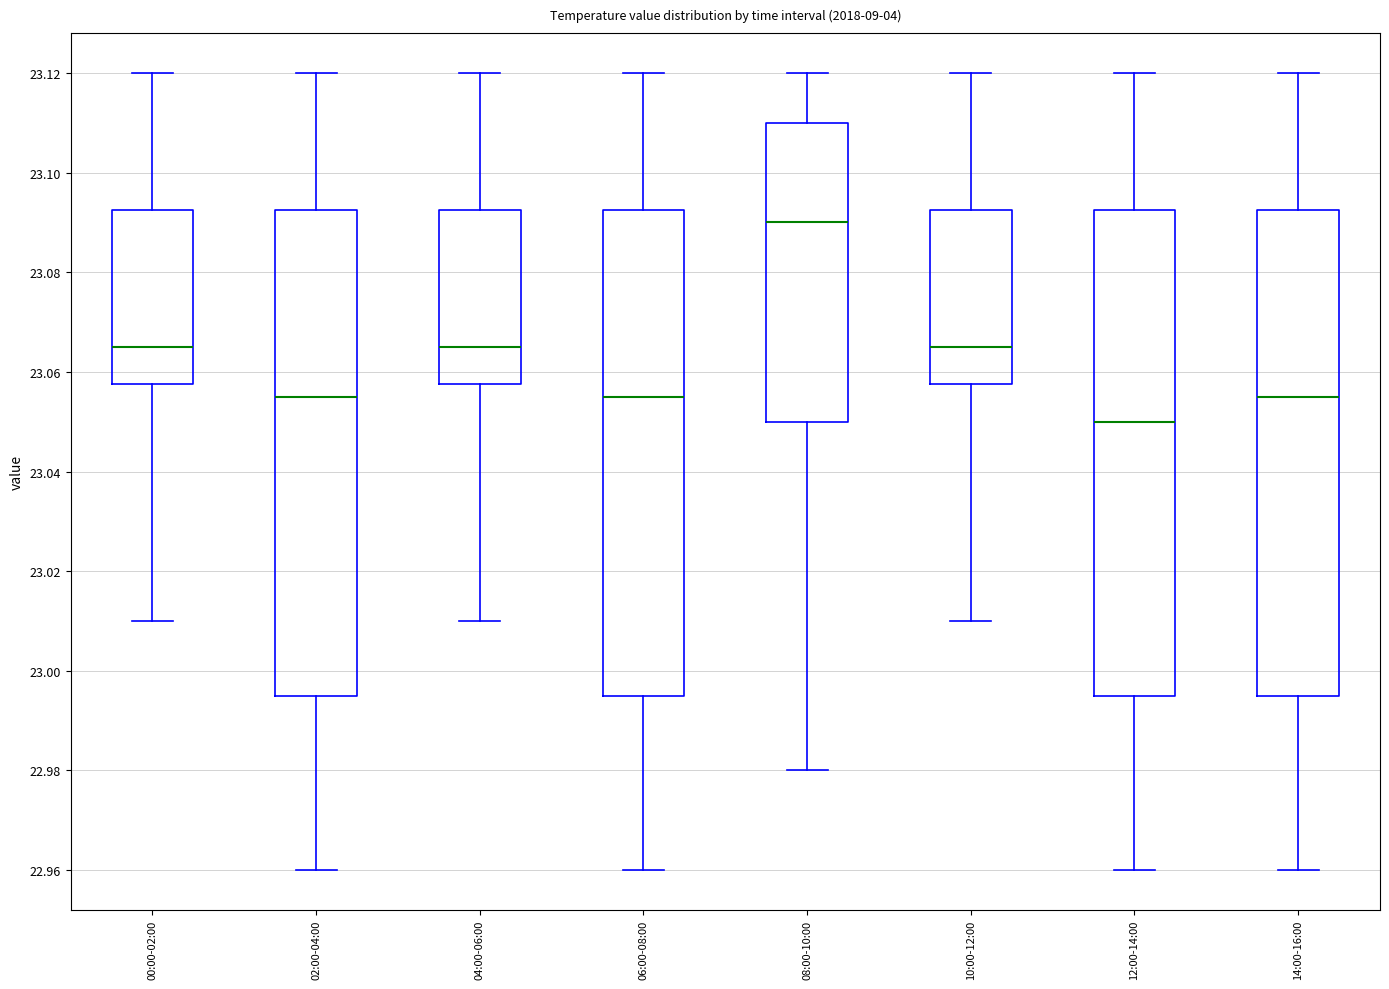

Reading left to right, read every box against the y-axis: the position of its median line, the range the box covers, and the ends of its whiskers. The values are not printed on the chart, so give them approximately, as read against the axis.

00:00-02:00: median 23.066, box 23.058 to 23.092, whiskers 23.010 to 23.120
02:00-04:00: median 23.056, box 22.996 to 23.092, whiskers 22.960 to 23.120
04:00-06:00: median 23.066, box 23.058 to 23.092, whiskers 23.010 to 23.120
06:00-08:00: median 23.056, box 22.996 to 23.092, whiskers 22.960 to 23.120
08:00-10:00: median 23.090, box 23.050 to 23.110, whiskers 22.980 to 23.120
10:00-12:00: median 23.066, box 23.058 to 23.092, whiskers 23.010 to 23.120
12:00-14:00: median 23.050, box 22.996 to 23.092, whiskers 22.960 to 23.120
14:00-16:00: median 23.056, box 22.996 to 23.092, whiskers 22.960 to 23.120